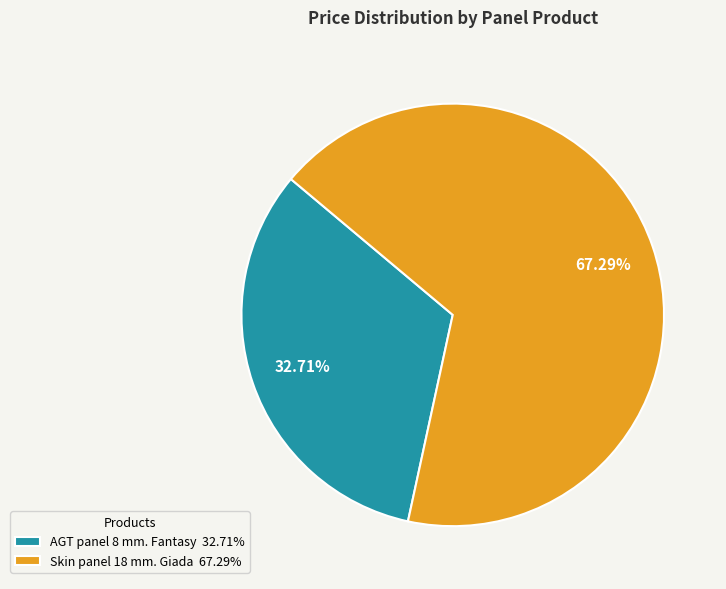

Between Skin panel 18 mm. Giada 67.29% and AGT panel 8 mm. Fantasy 32.71%, which is larger?

Skin panel 18 mm. Giada 67.29%